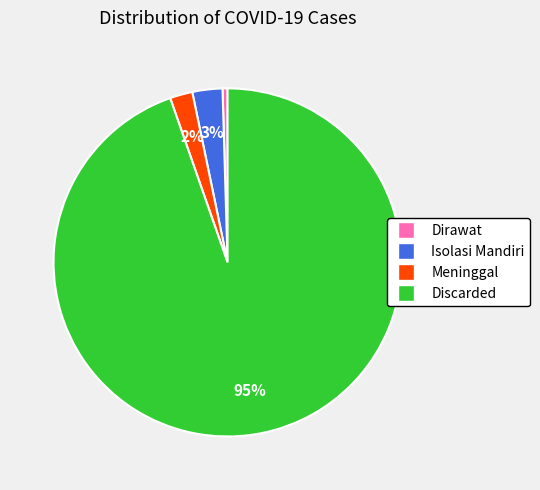

Combined, do Meninggal and Dirawat account for over 50%?

No